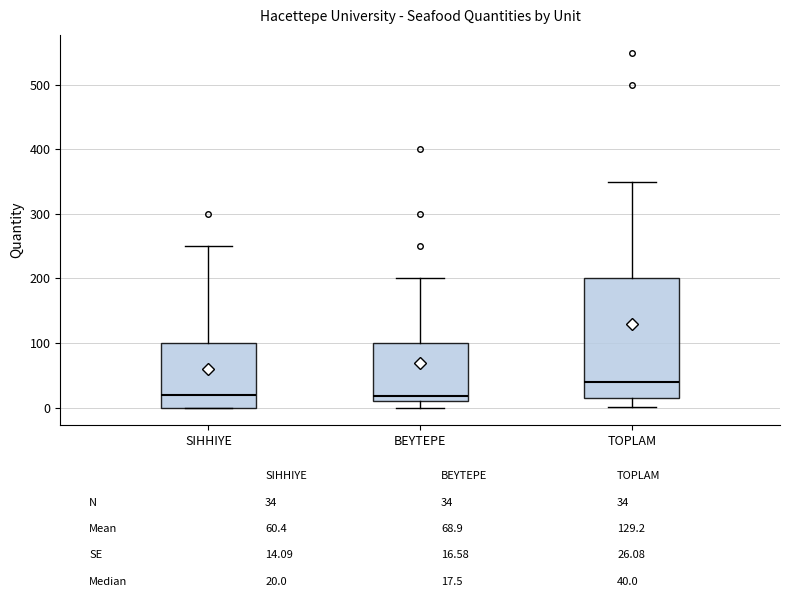

Reading left to right, transcribe this box plot: for each box, give where its median line is, the range the box spans, and where its two whiskers end, as read against the y-axis. The values are not printed on the chart, so give them approximately, as read against the axis.

SIHHIYE: median 20, box 0 to 100, whiskers 0 to 250
BEYTEPE: median 20, box 10 to 100, whiskers 0 to 200
TOPLAM: median 40, box 20 to 200, whiskers 0 to 350